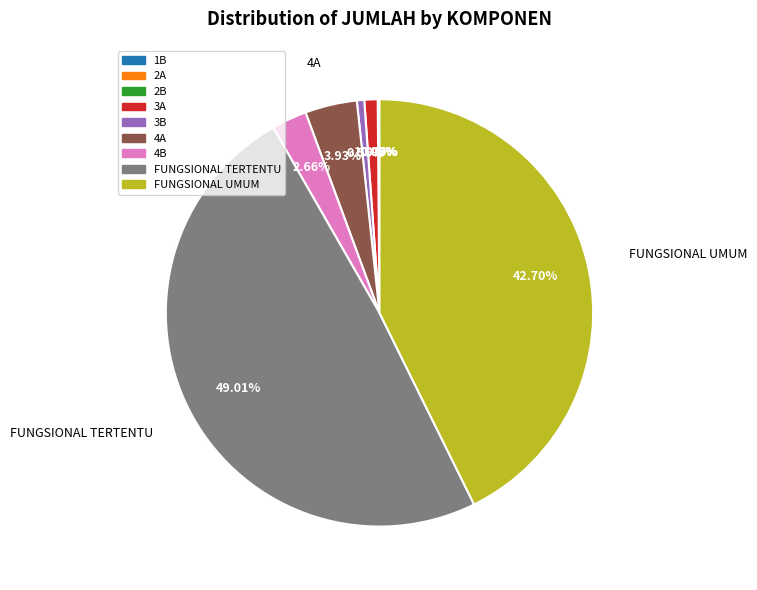

What is the largest slice in the pie chart?

FUNGSIONAL TERTENTU